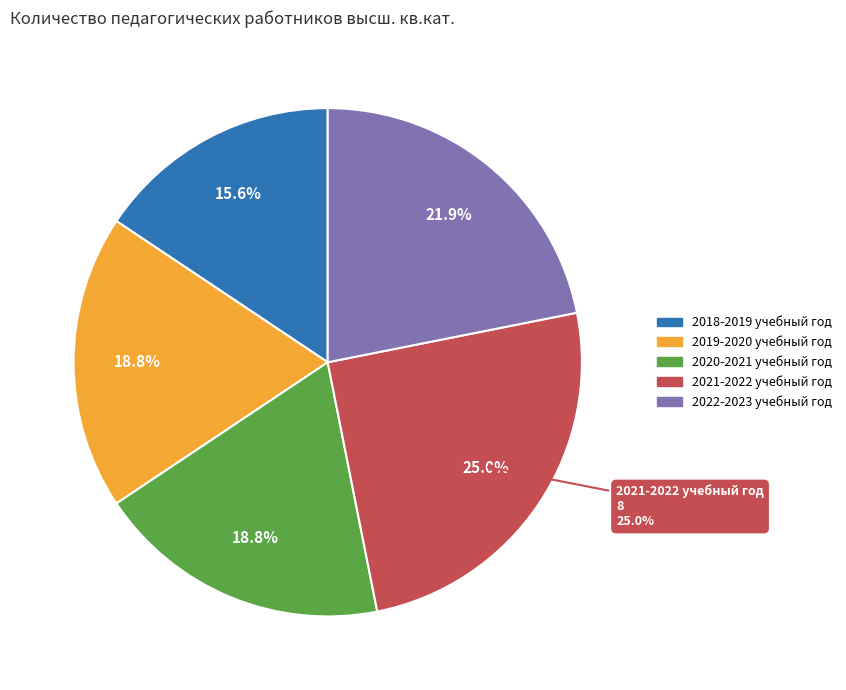

Which category has the smallest portion of the pie?

2018-2019 учебный год